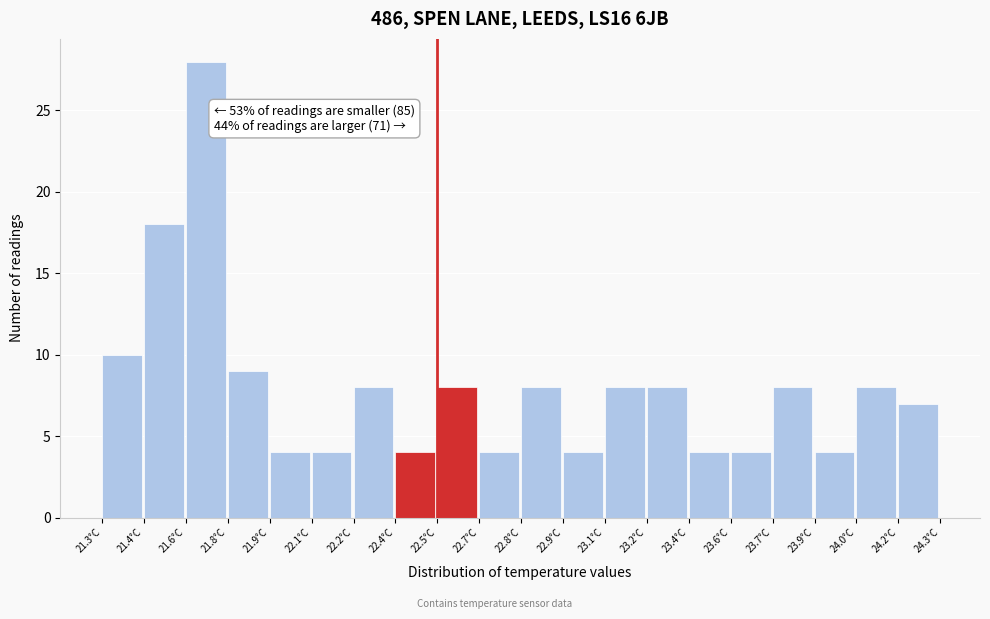

Reading left to right, transcribe all the data shown in this chart.

21.3°C=10	21.4°C=18	21.6°C=28	21.8°C=9	21.9°C=4	22.1°C=4	22.2°C=8	22.4°C=4	22.5°C=8	22.7°C=4	22.8°C=8	22.9°C=4	23.1°C=8	23.2°C=8	23.4°C=4	23.6°C=4	23.7°C=8	23.9°C=4	24.0°C=8	24.2°C=7